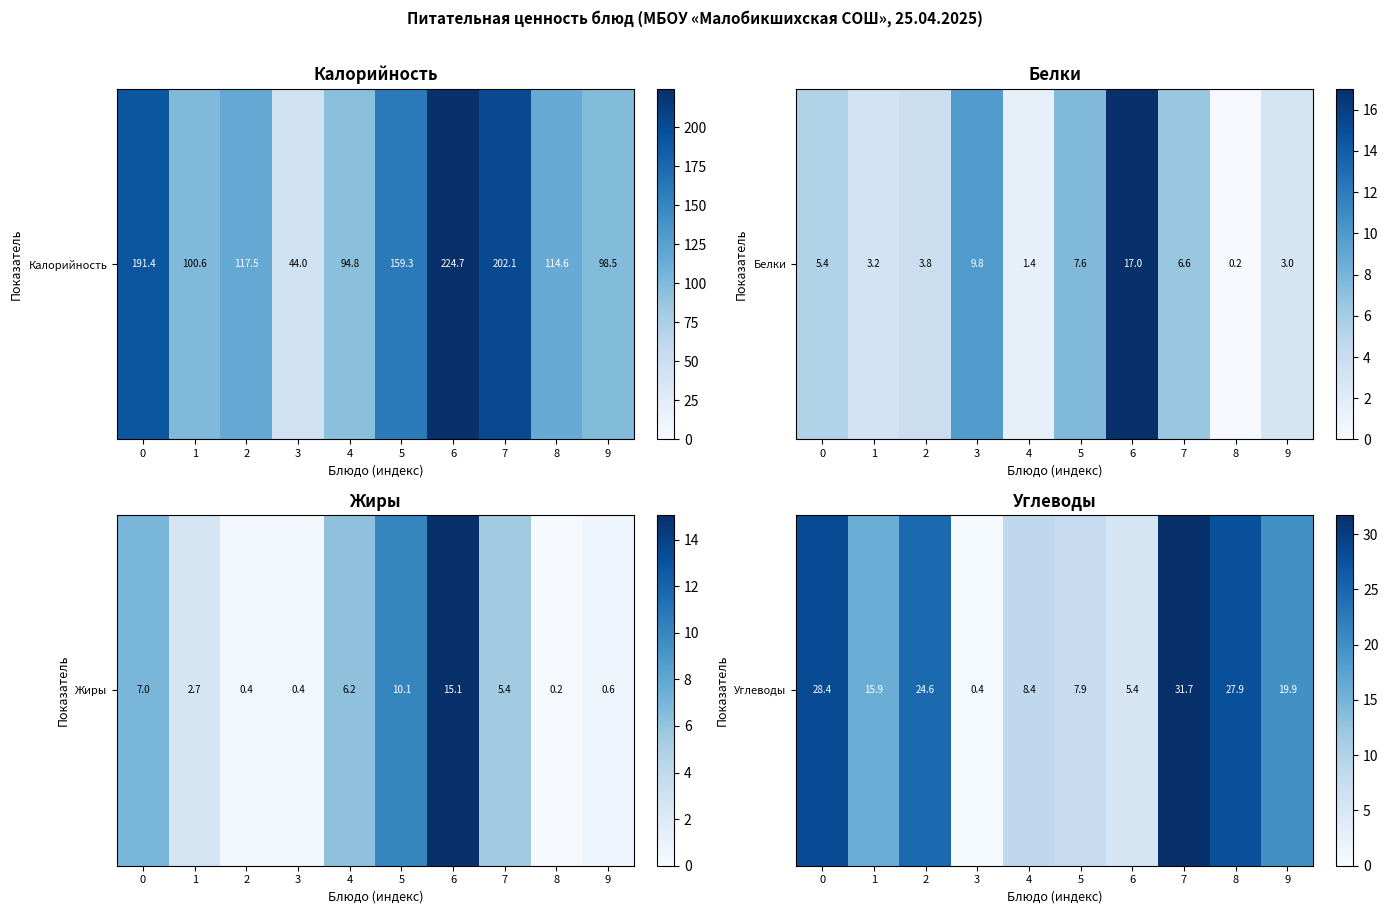

What is the average value of the Жиры series?

4.8